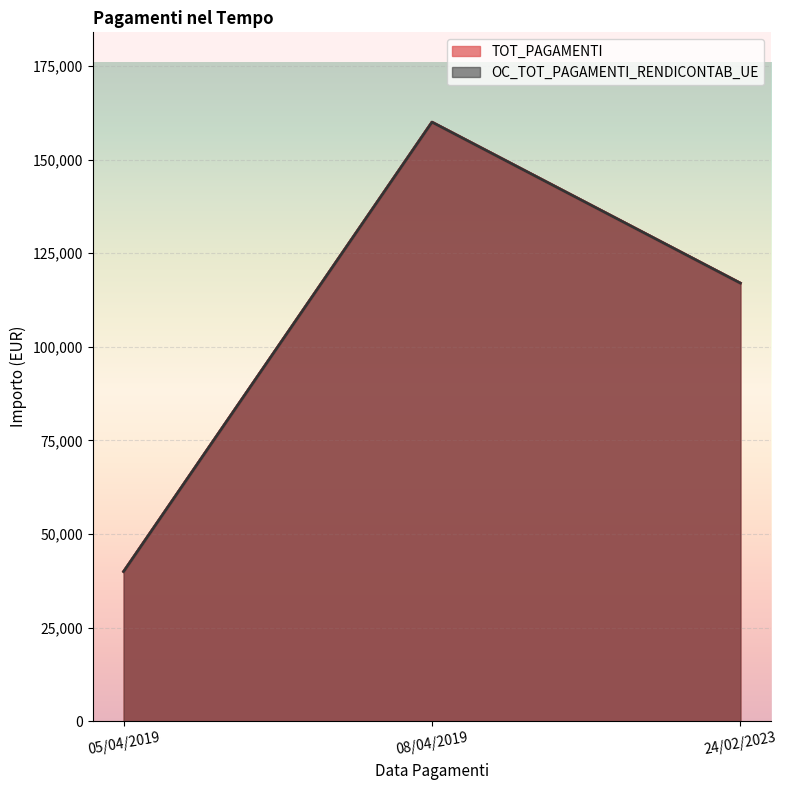

What is the greatest value displayed?

160000.0